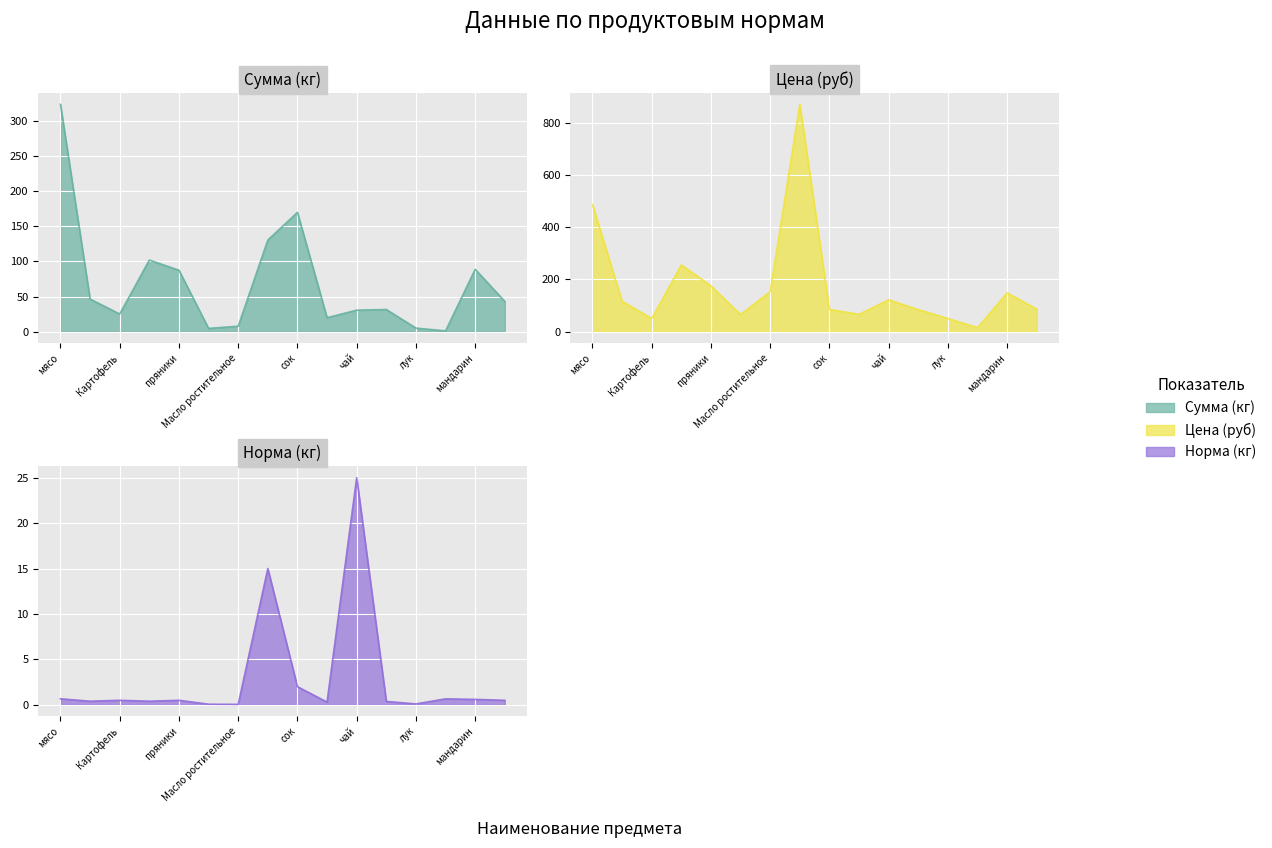

The value of Цена (руб) at яблоки is 53.1. True or false?

False